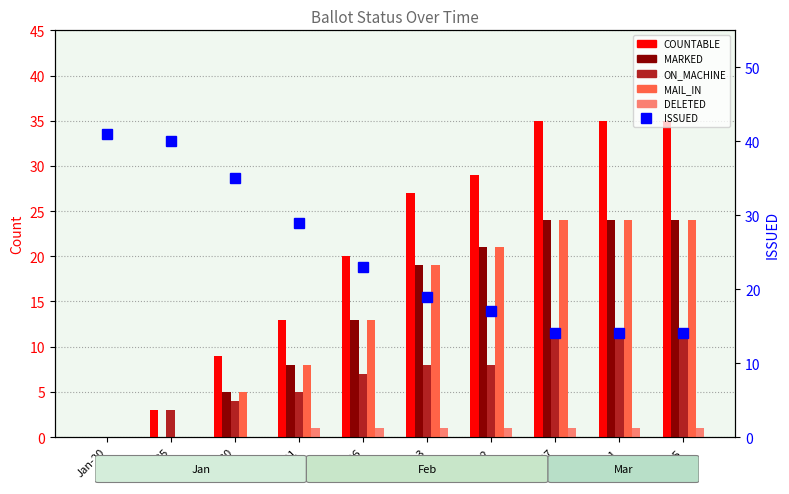

Which series has the largest total across all categories?

ISSUED